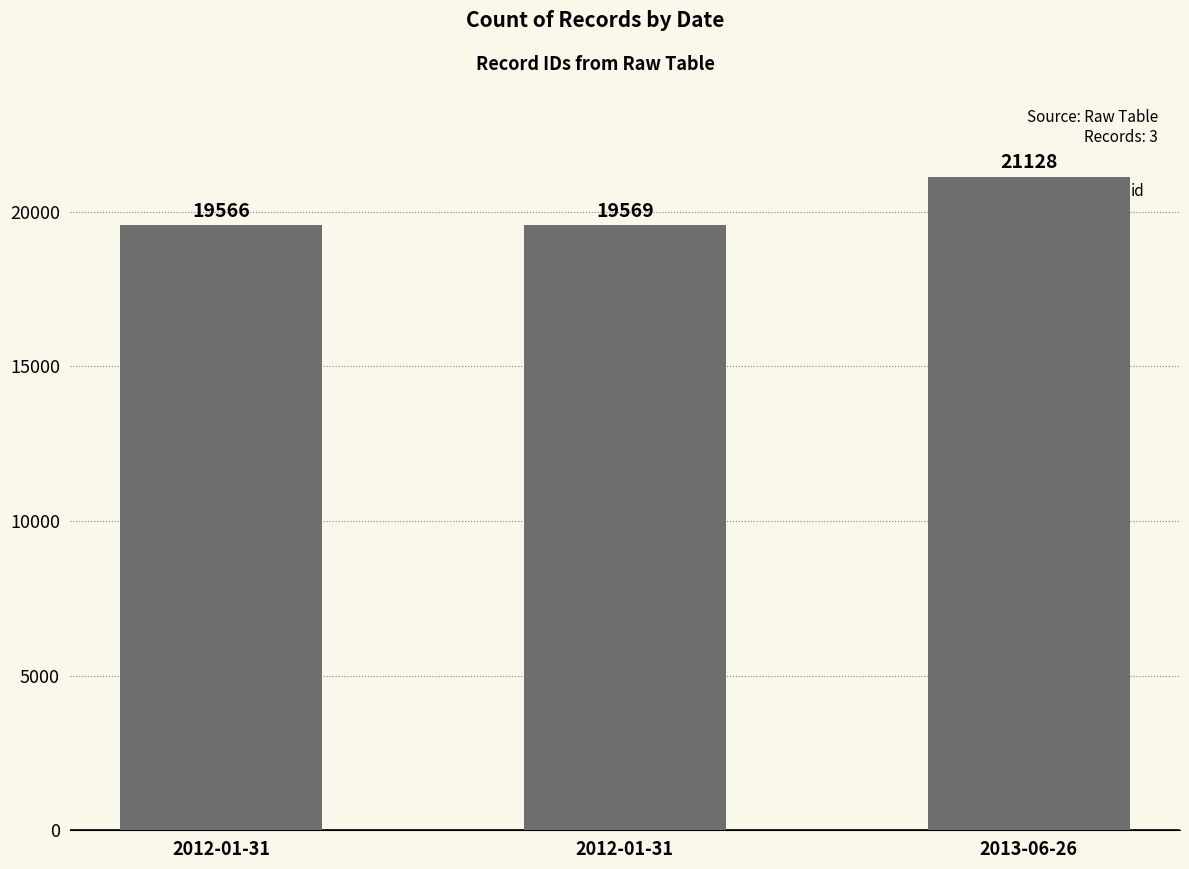

How many bars are there in total?

3